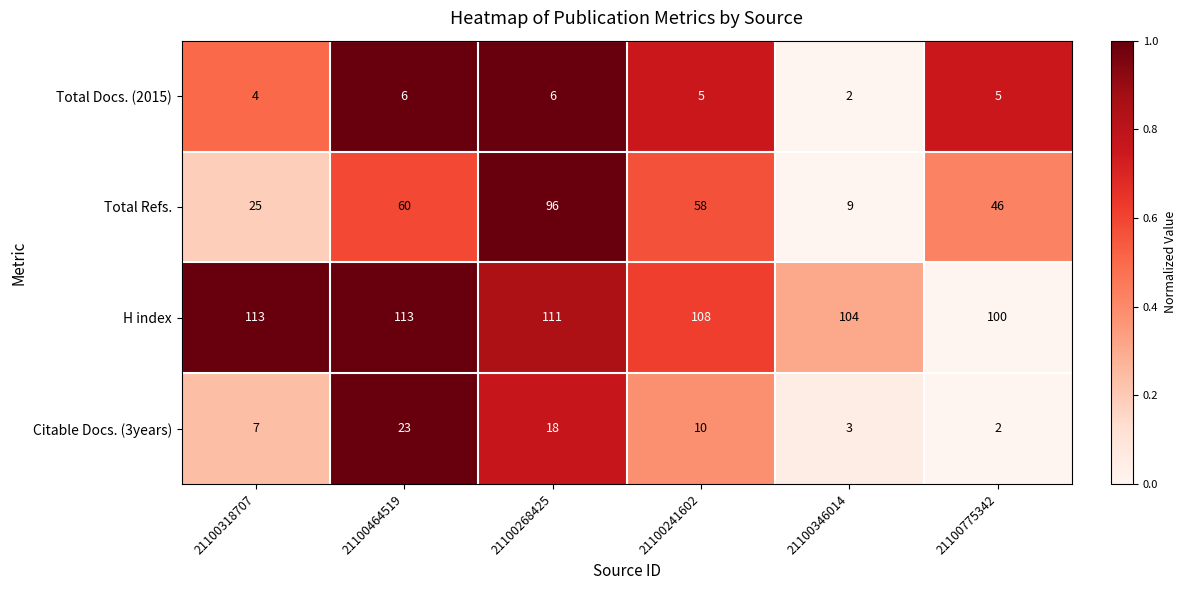

Which series has the largest total across all categories?

H index